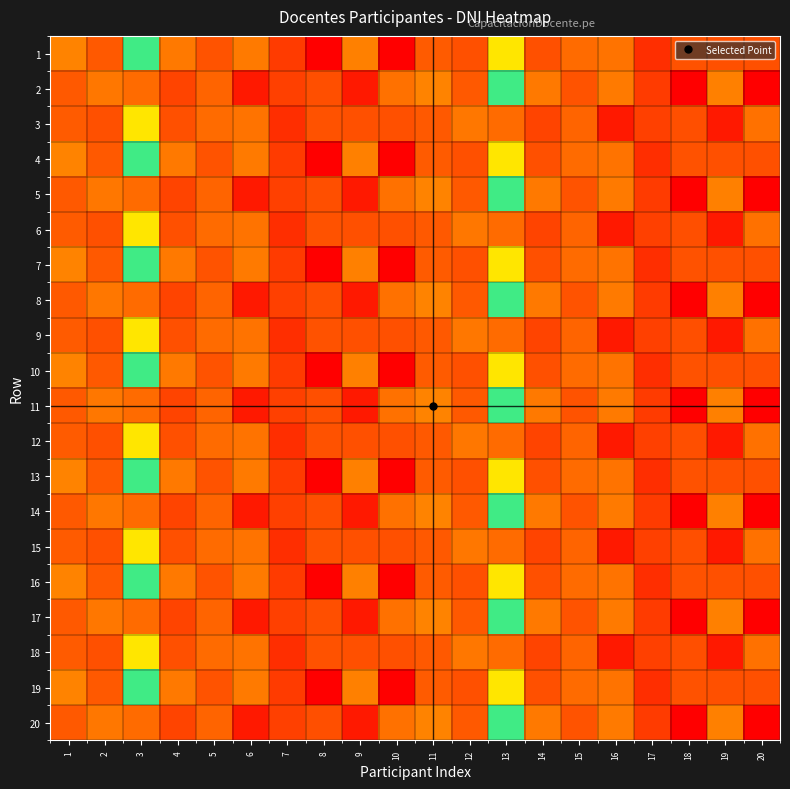

What is the maximum value shown in the chart?

44946589